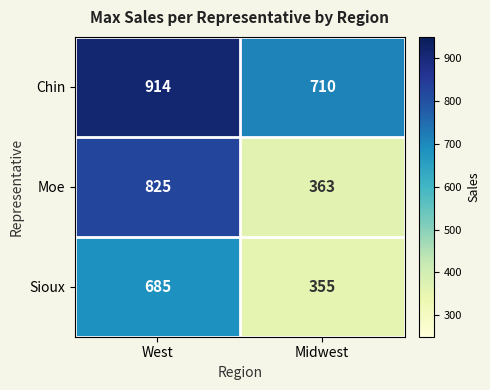

What is the sum of the Sioux values at Midwest and West?

1040